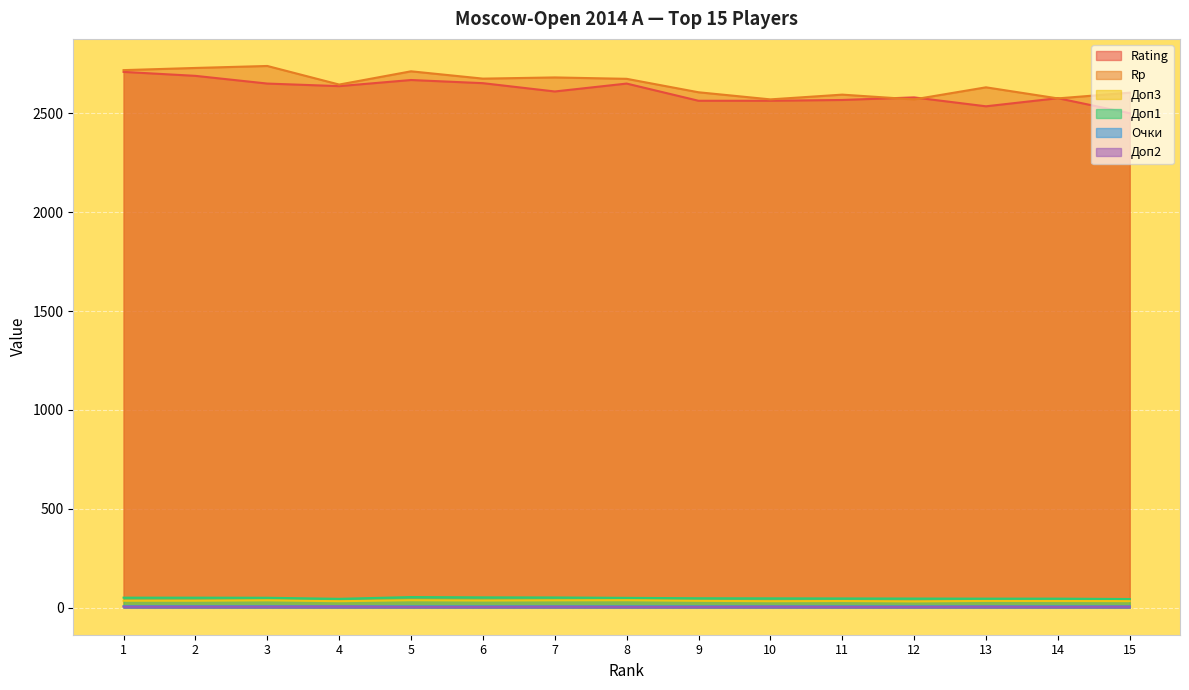

Which category has the lowest value across all series?

5